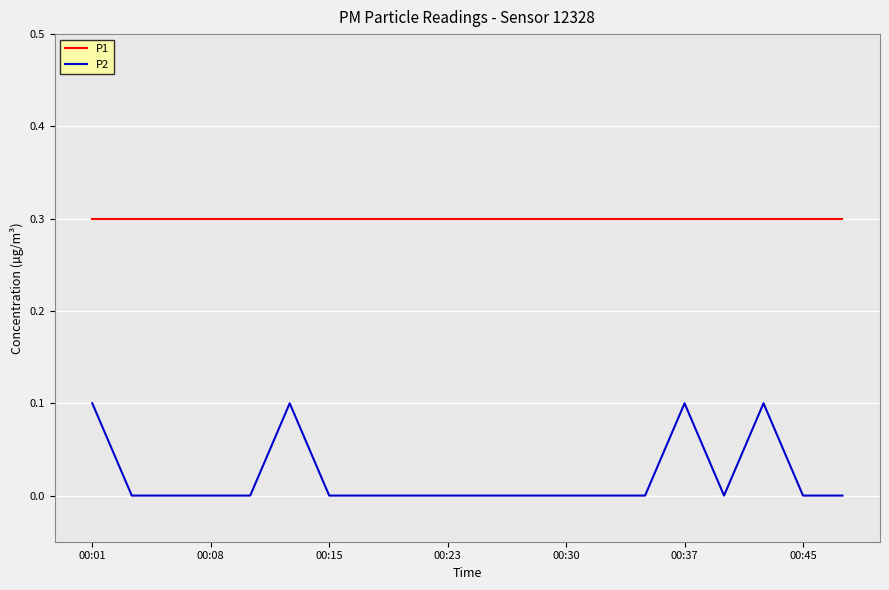

What is the minimum value for P1?

0.3